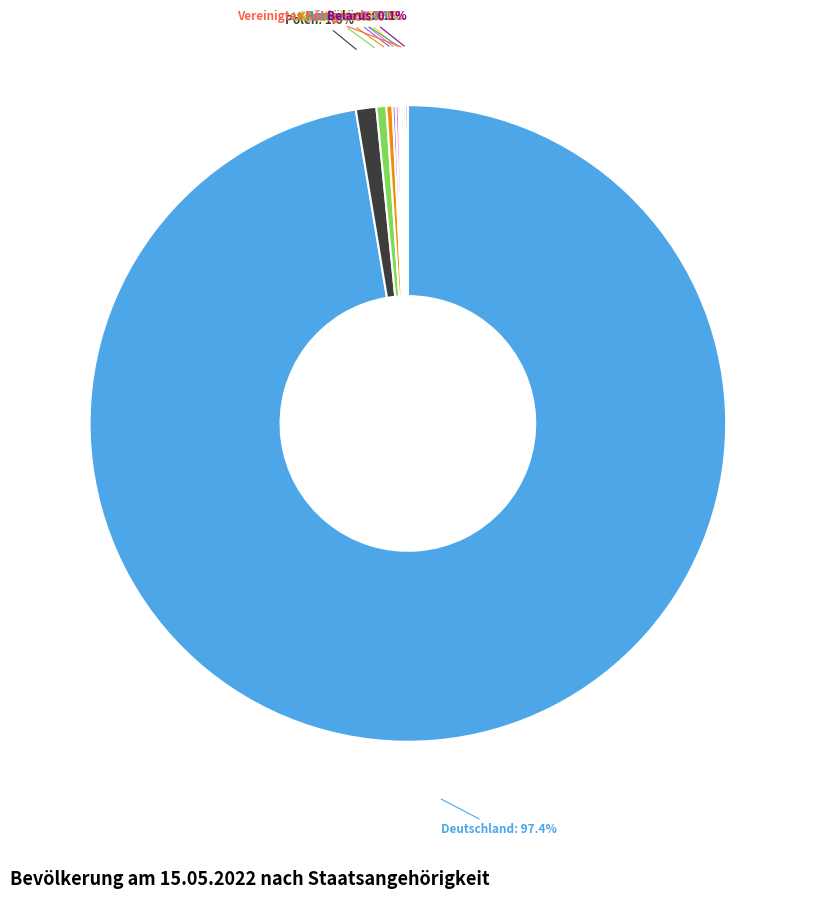

What portion of the pie excludes Kroatien: 0.3%?

99.7%